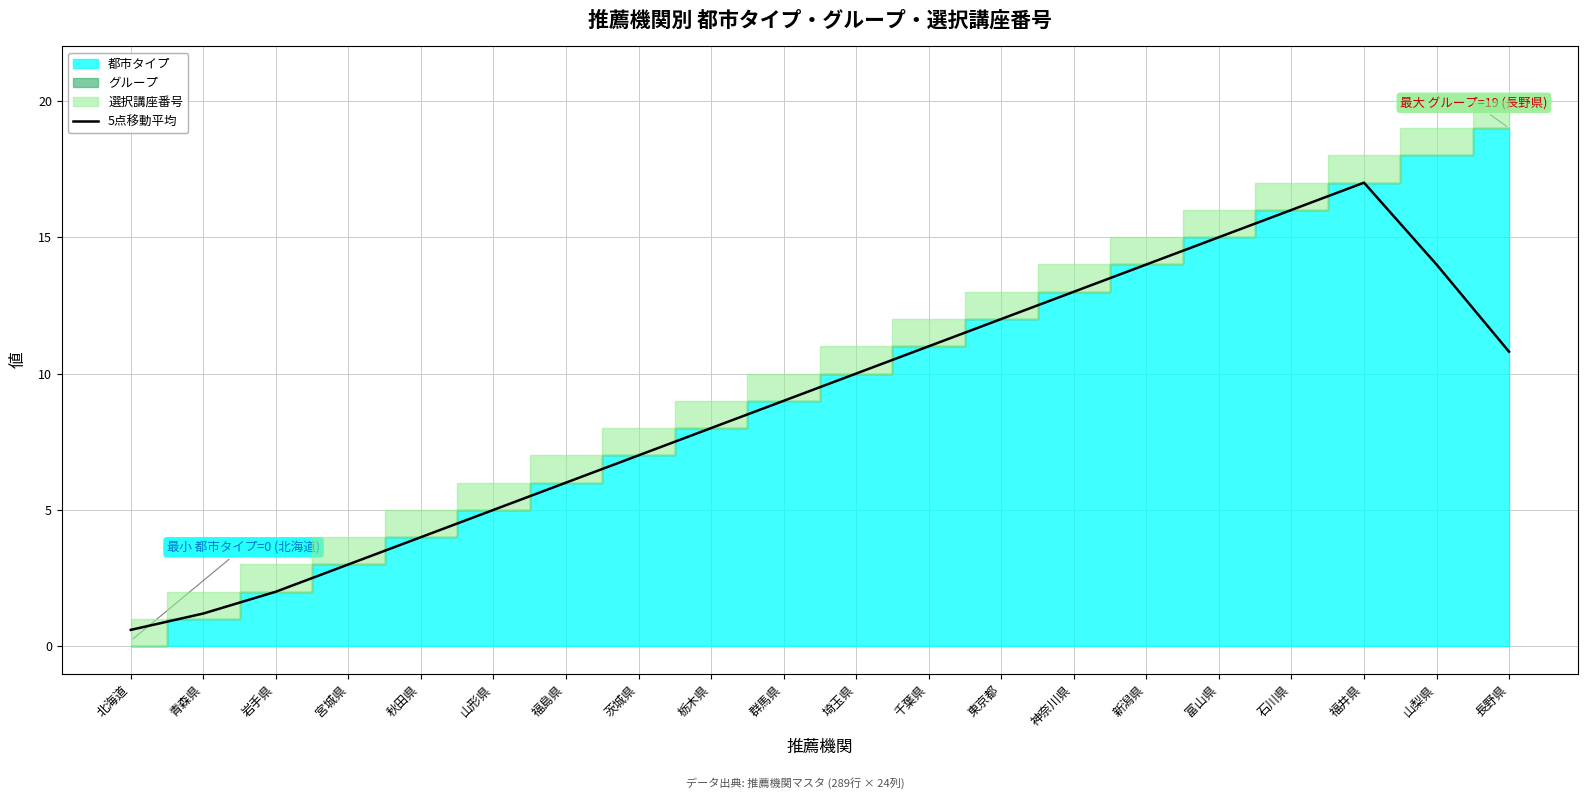

What position from the right is 茨城県?

13